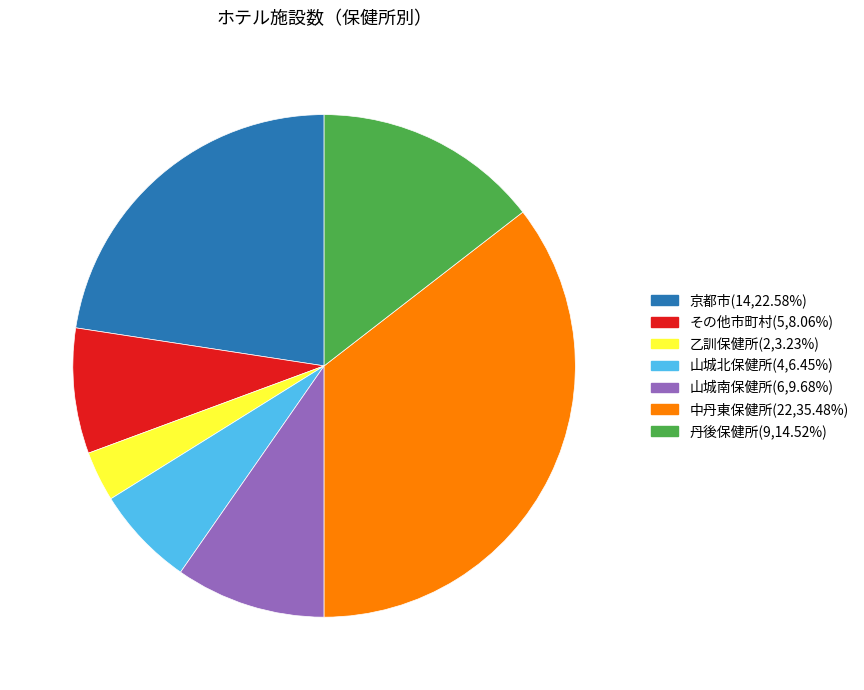

How many slices are in this pie chart?

7